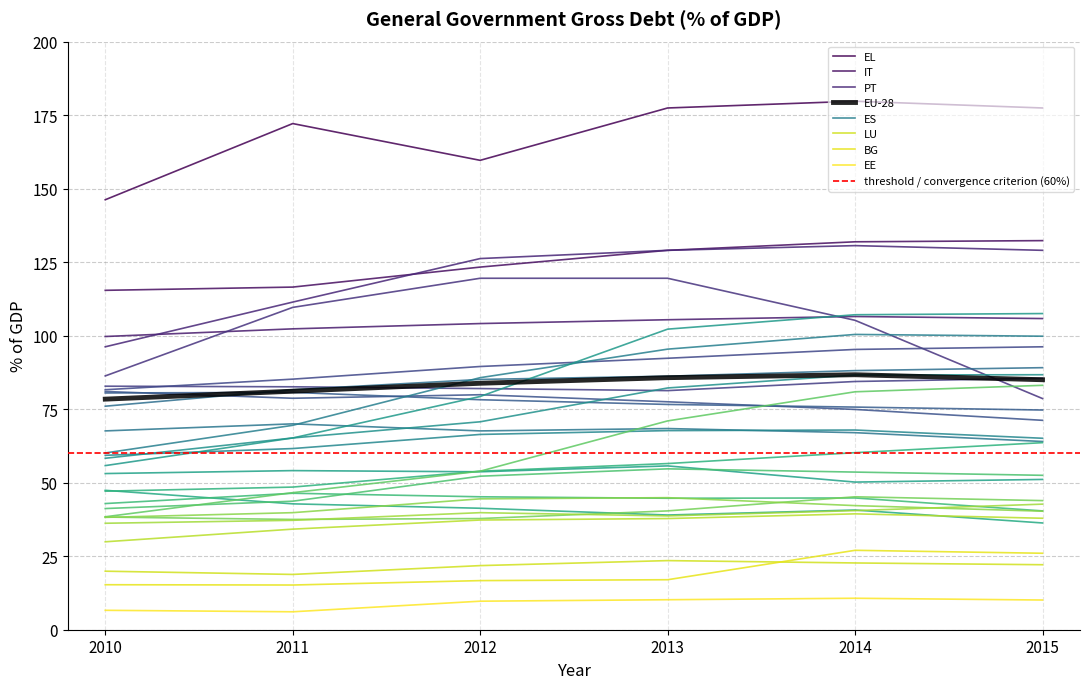

Read the 2015 value at PL.

51.1